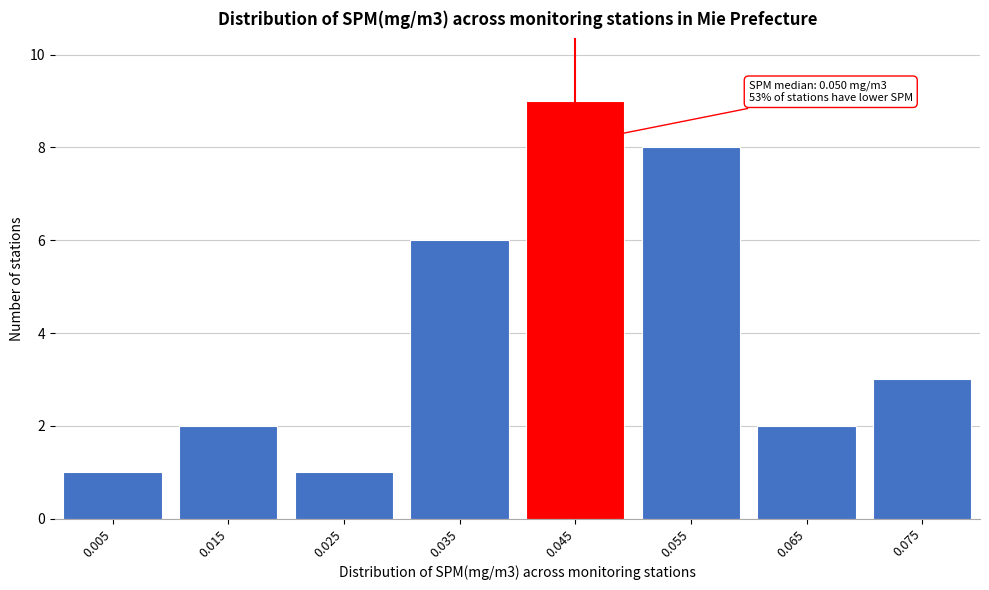

Reading left to right, what are all the values shown in this chart?

0.005=1	0.015=2	0.025=1	0.035=6	0.045=9	0.055=8	0.065=2	0.075=3